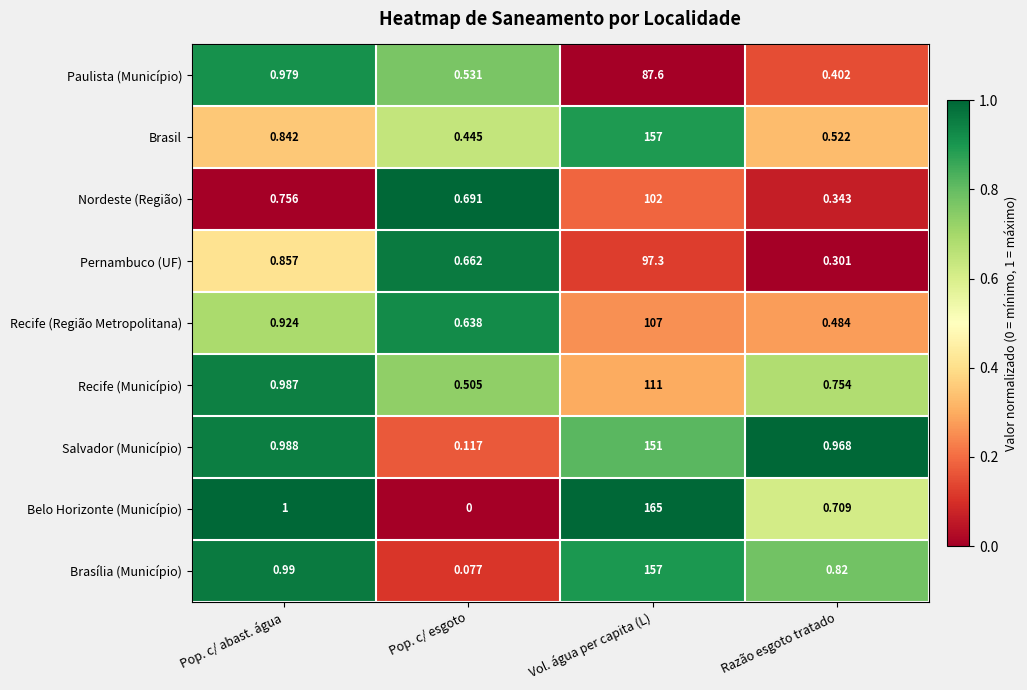

Which label corresponds to the smallest value in the chart?

Pop. c/ esgoto